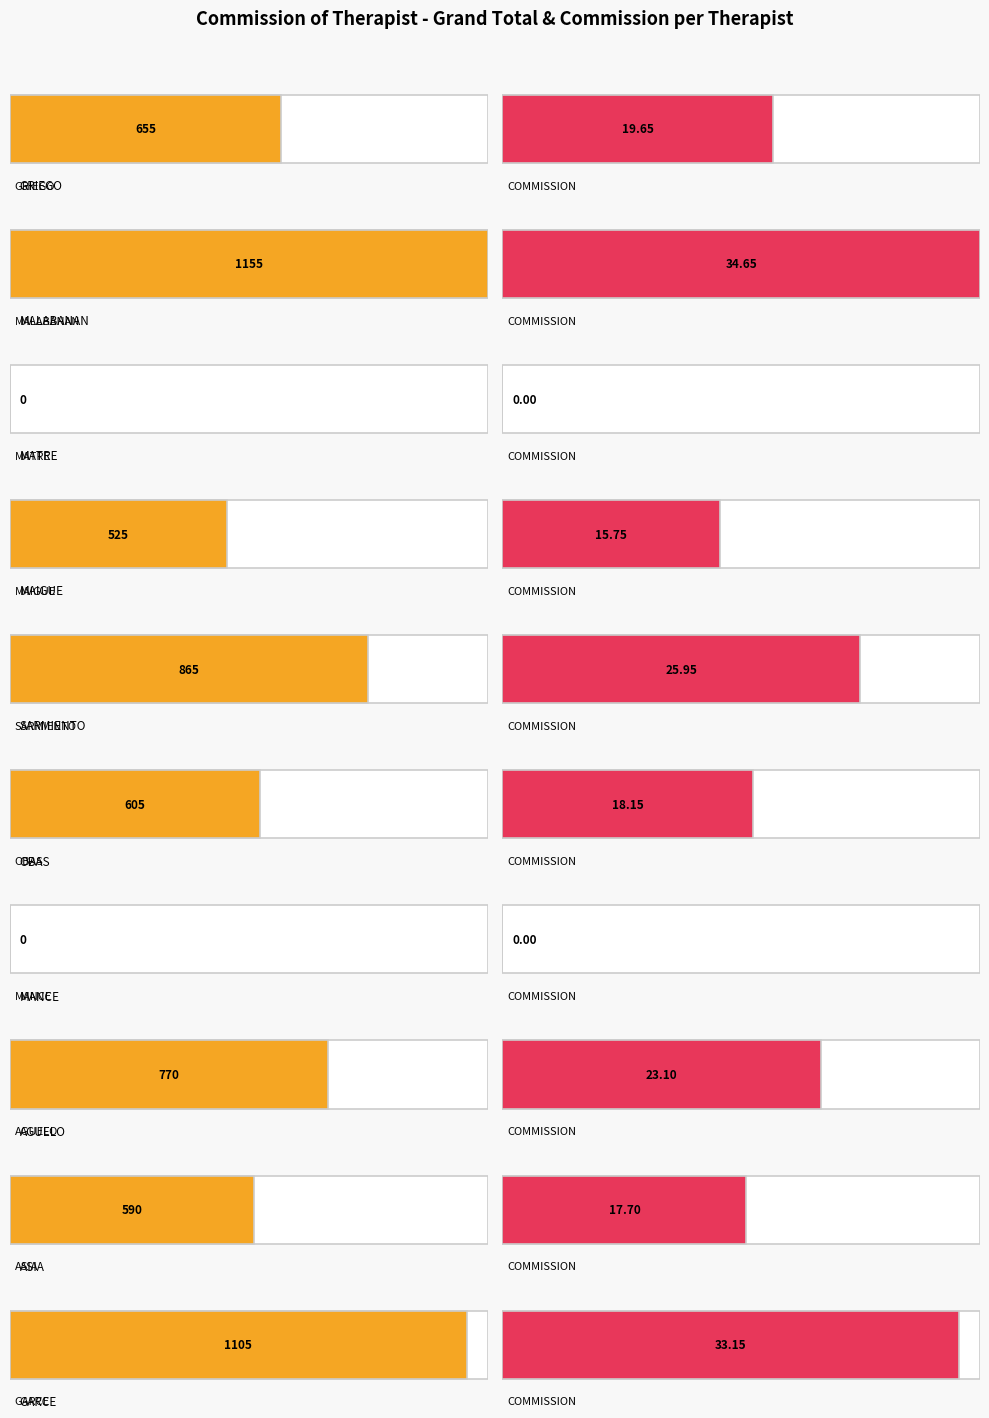

At how many categories does at least one series exceed 423?

8